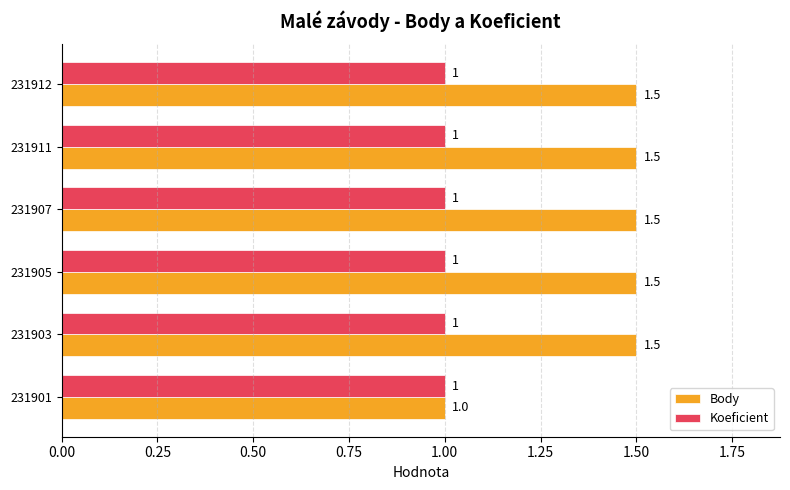

What is the average value of the Koeficient series?

1.0